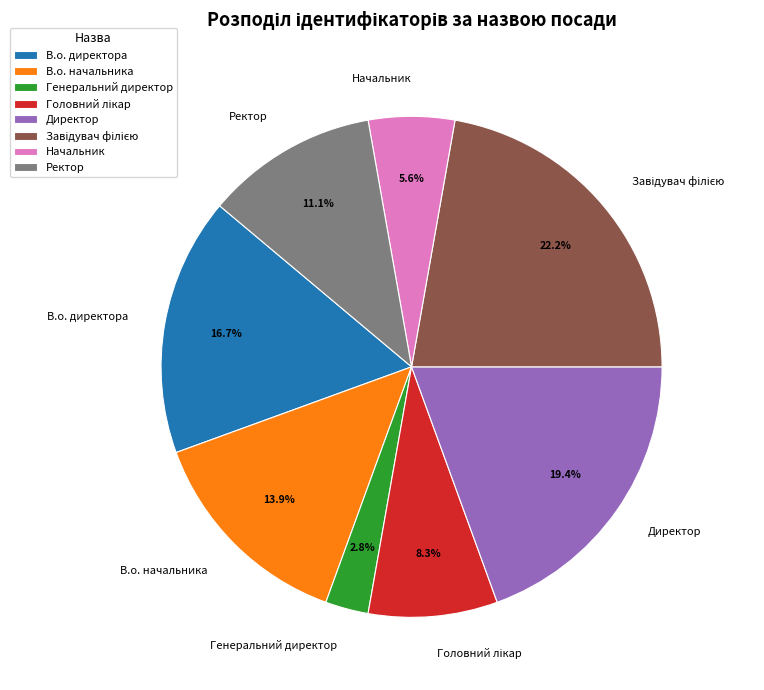

How many segments does this pie chart have?

8